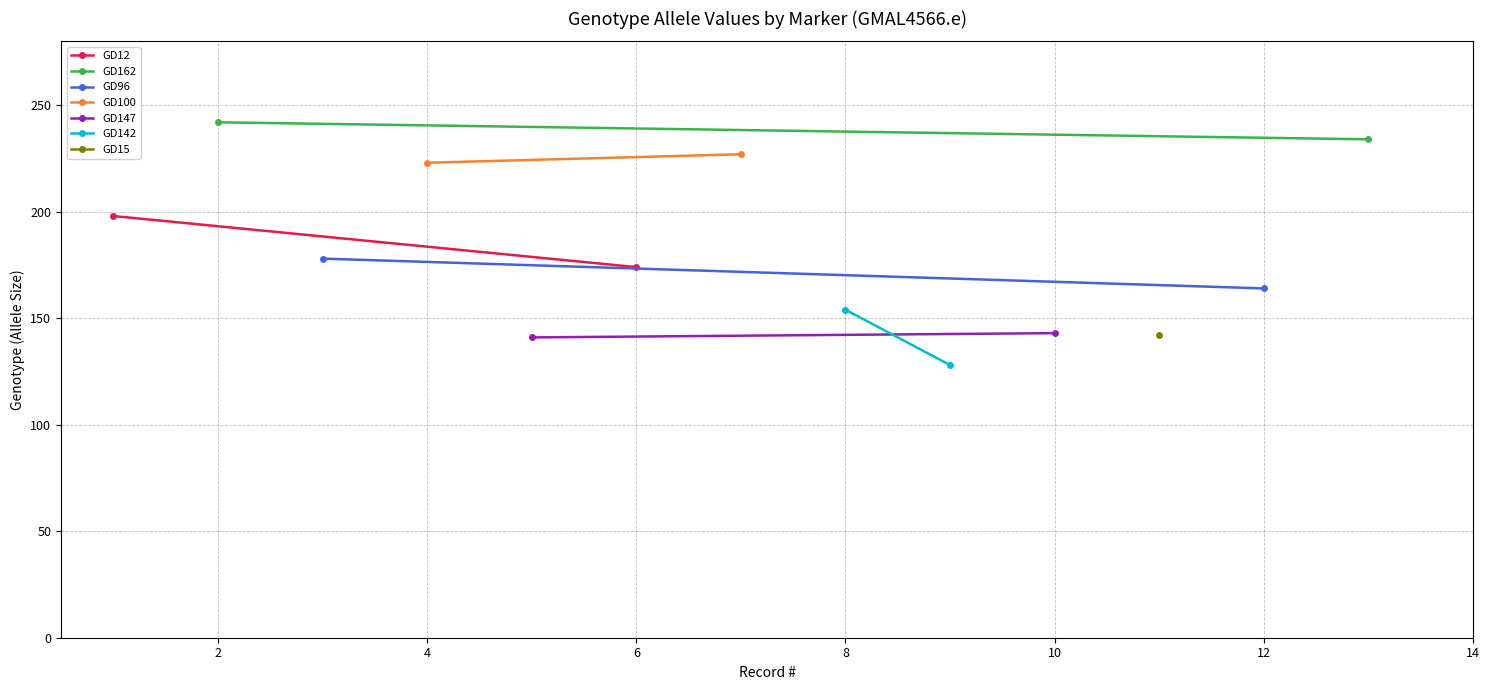

What is the value of the GD147 point at the 1st from the left?

141